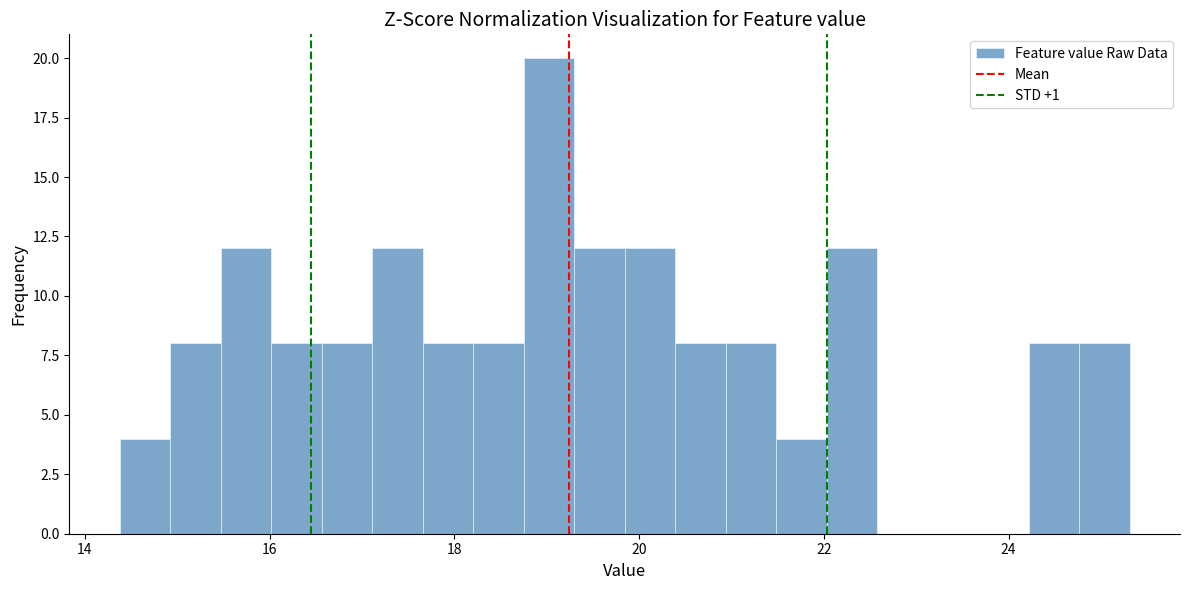

Around what value on the x-axis is the tallest bar? Give the approximate position of its centre, as read against the axis.

19.0